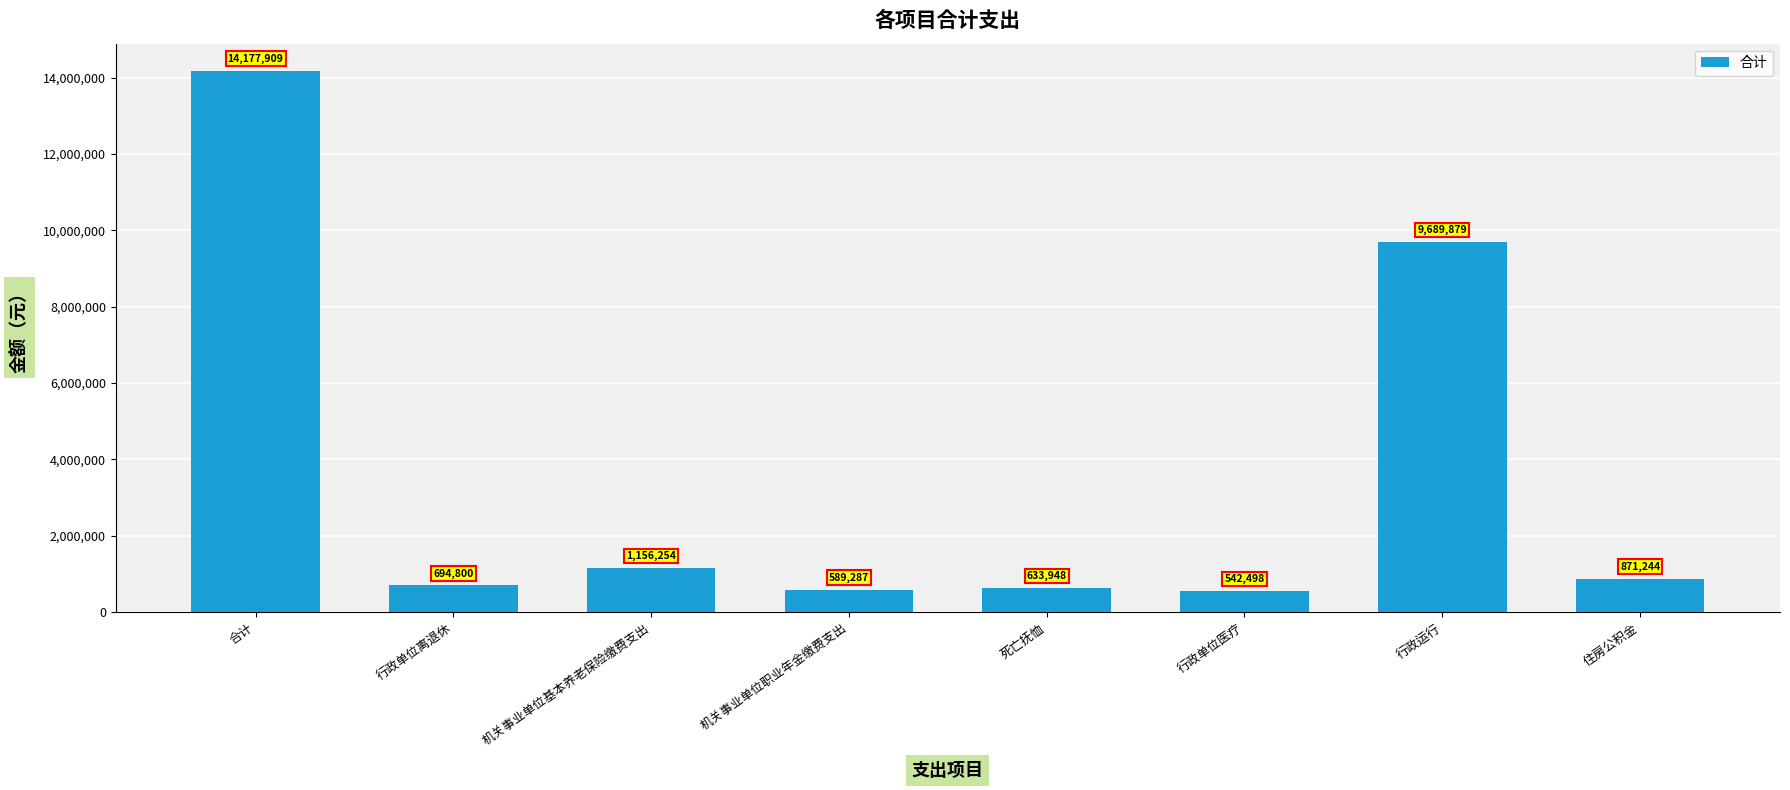

Where is the data nearest to the value 7360203?

行政运行